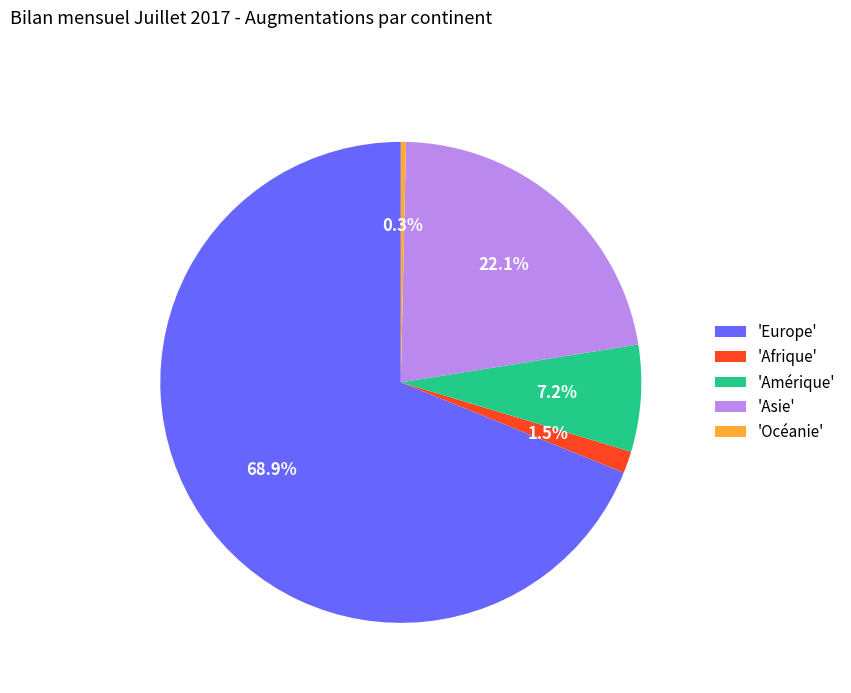

Which has a higher value, 'Océanie' or 'Europe'?

'Europe'